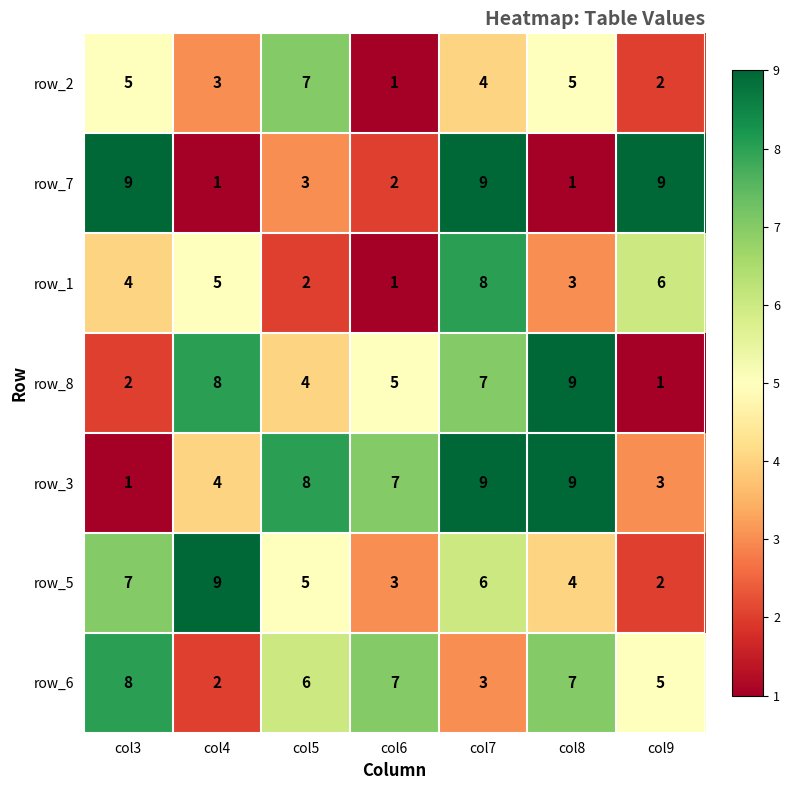

What is the sum of all row_8 values?

36